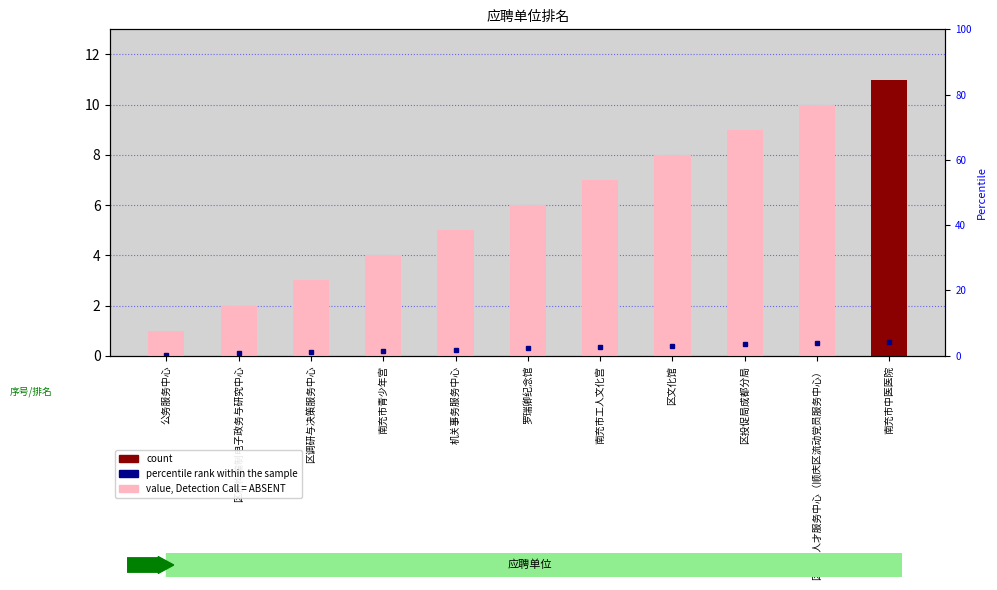

At which label is the value closest to 6?

罗瑞卿纪念馆